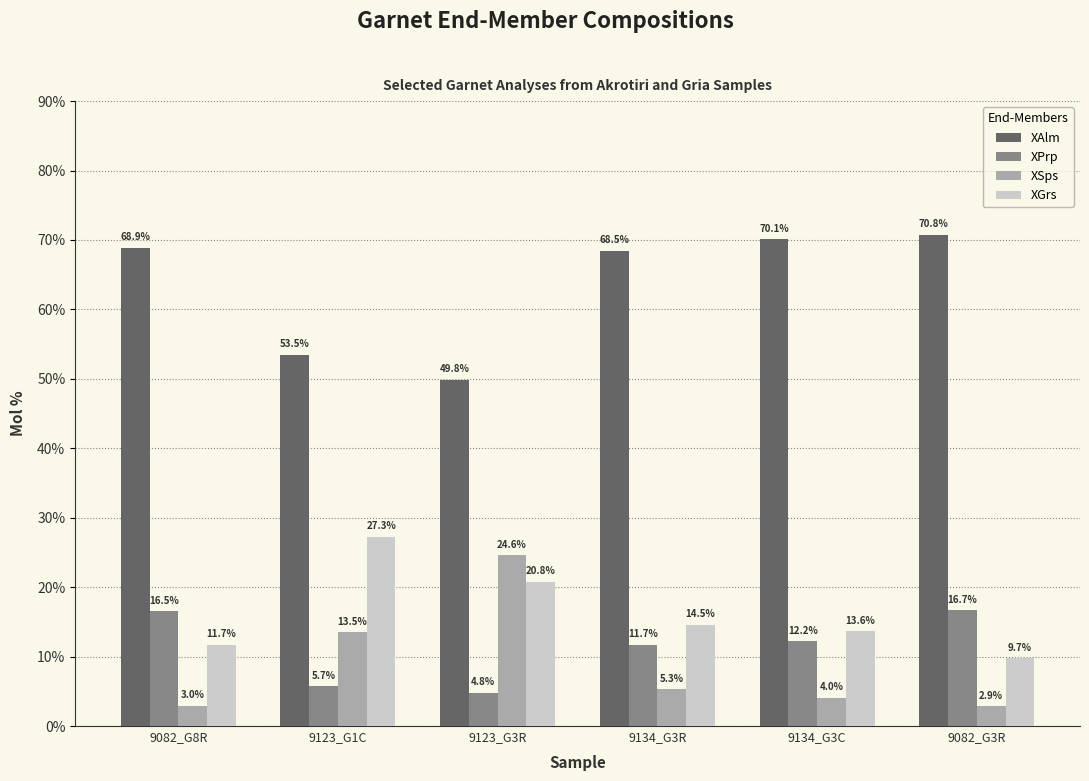

The XPrp series shows 22.1 at 9082_G8R. True or false?

False